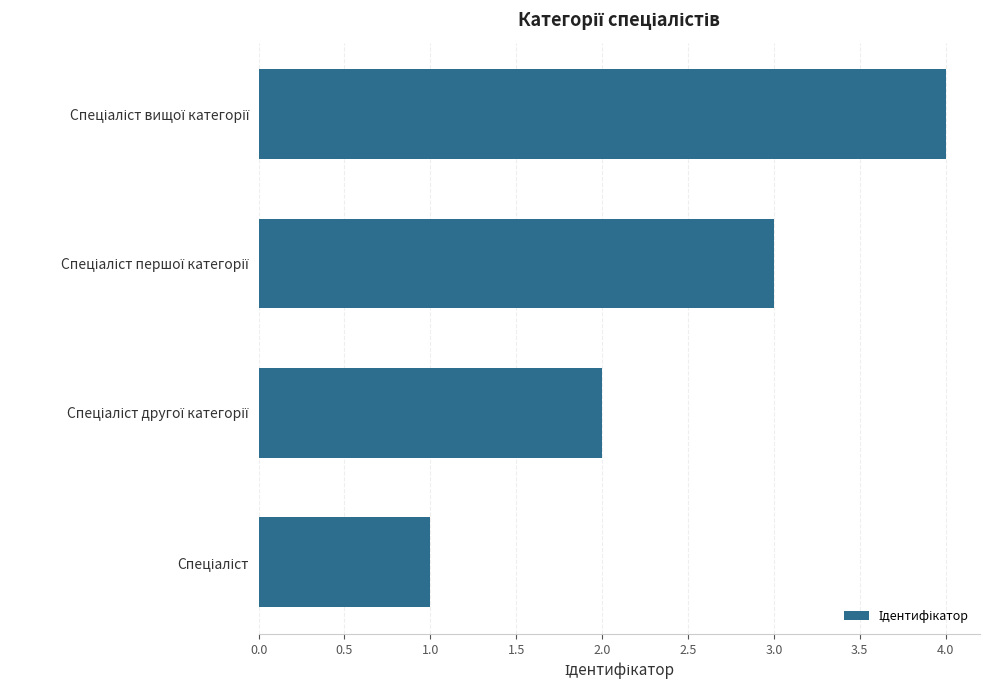

What is the greatest value displayed?

4